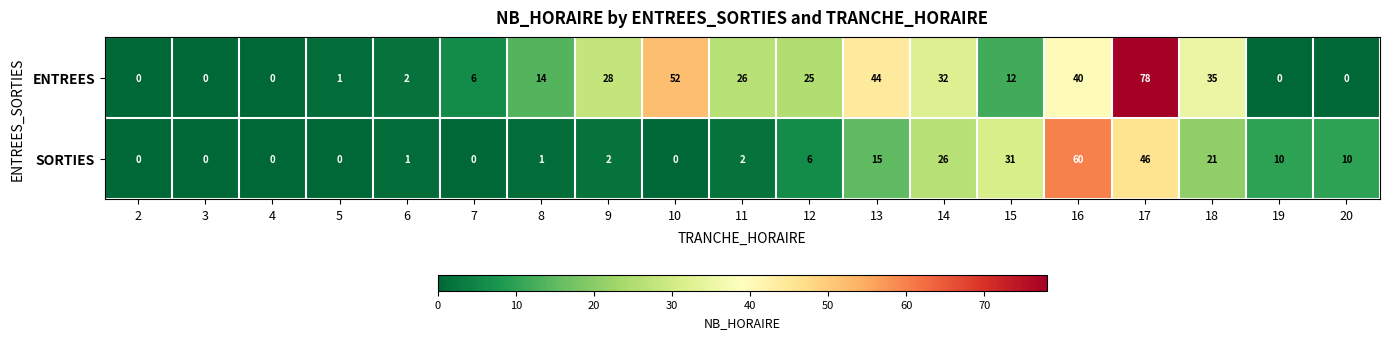

List the series in order of their peak value, highest first.

ENTREES, SORTIES